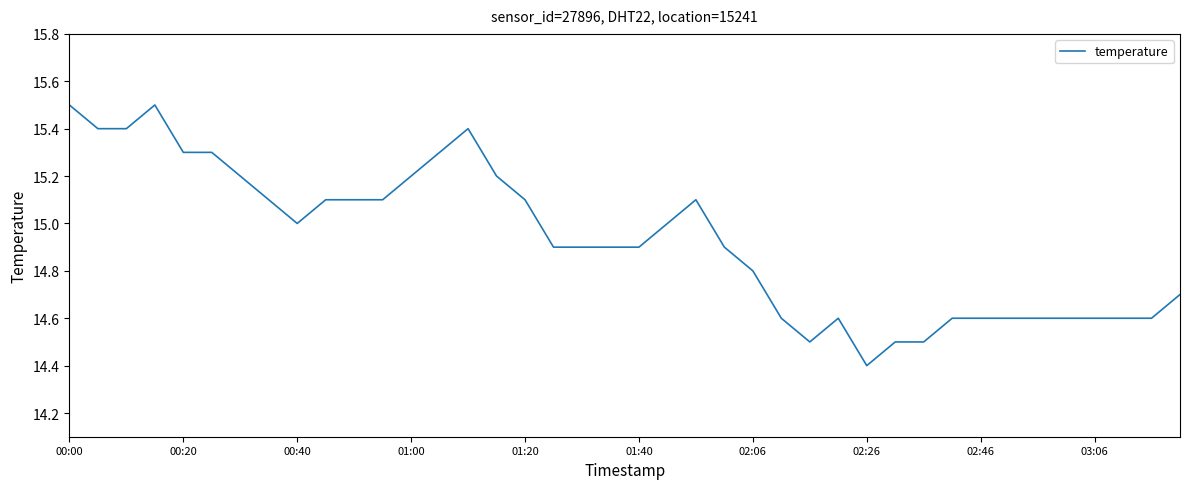

What is the minimum value shown in the chart?

14.4